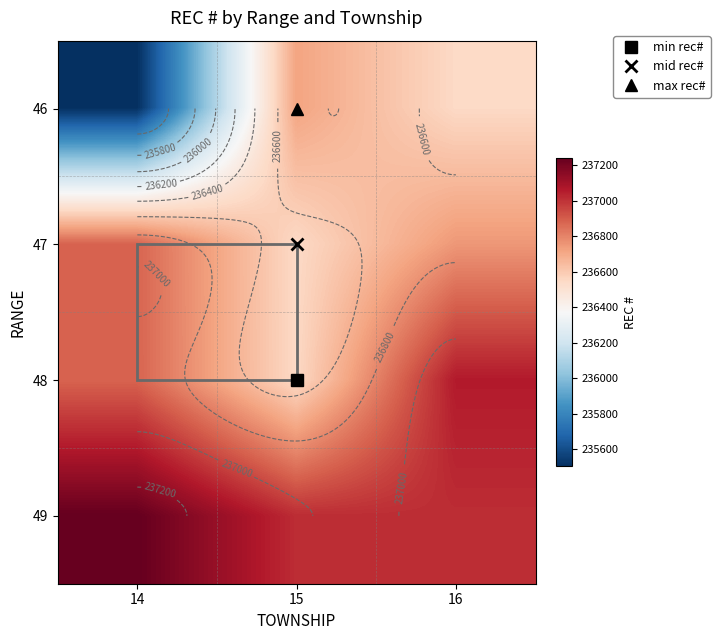

What is the difference between the highest and lowest values at 14?

1739